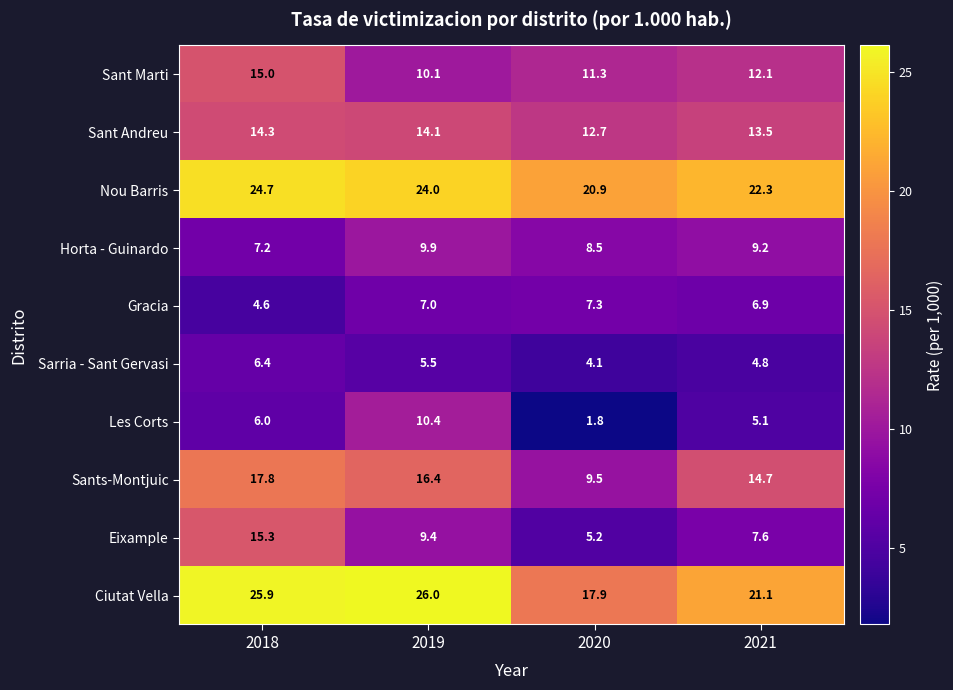

At 2019, list the series in order from largest to smallest.

Ciutat Vella, Nou Barris, Sants-Montjuic, Sant Andreu, Les Corts, Sant Marti, Horta - Guinardo, Eixample, Gracia, Sarria - Sant Gervasi